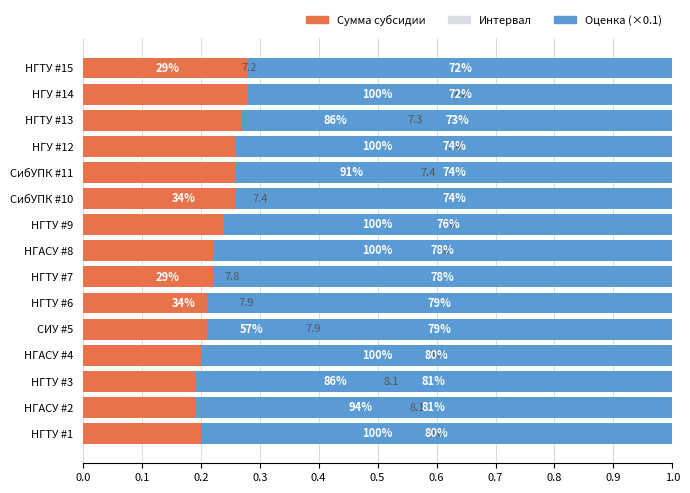

Between НГТУ #6 and НГТУ #15, which series saw the biggest shift?

Интервал